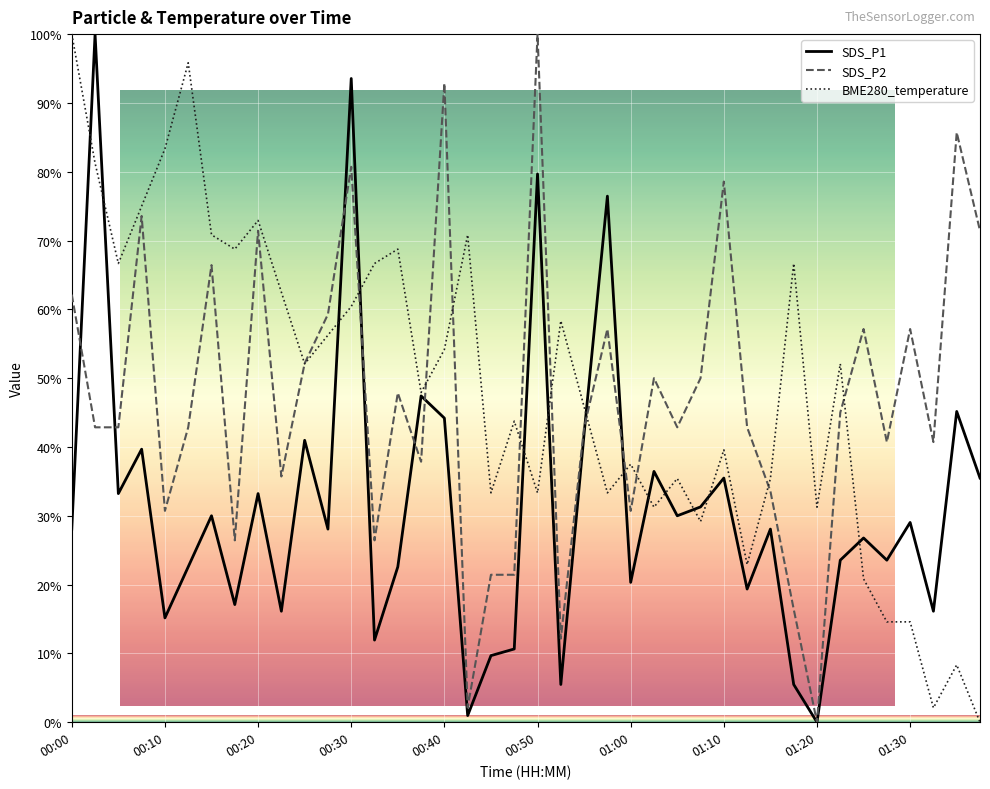

What is the maximum value for SDS_P1?

100.0